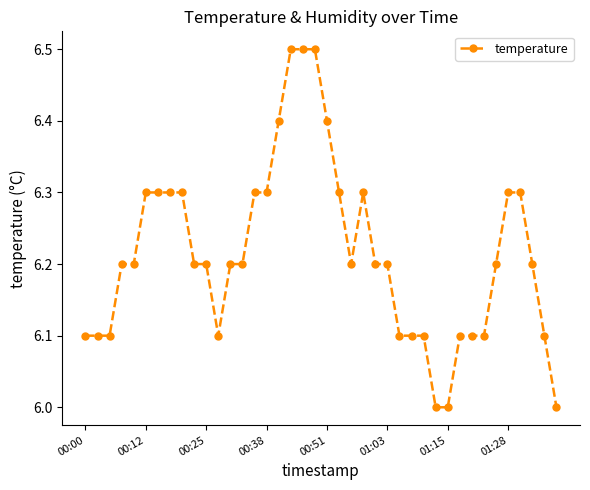

True or false: the data has more than 0 interior local peaks.

True